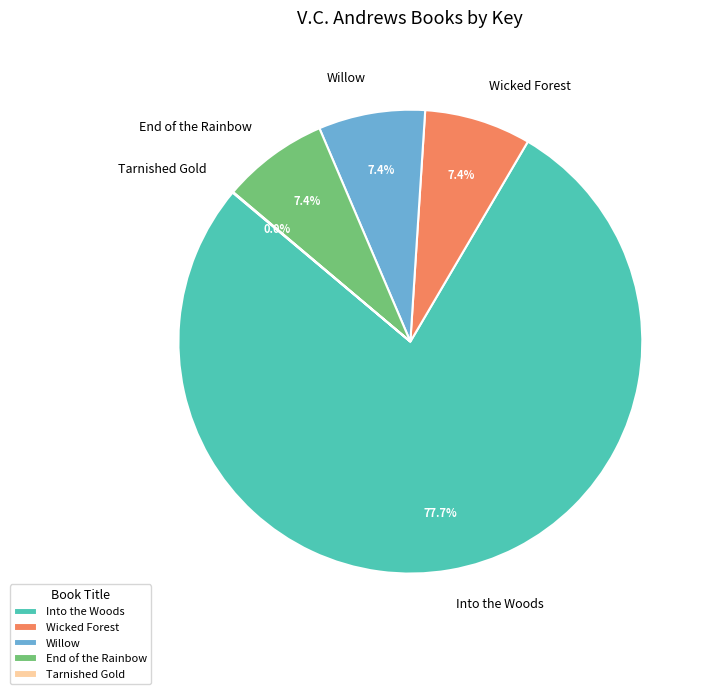

To the nearest percent, what is the difference between the largest and smallest slice percentages?

78%